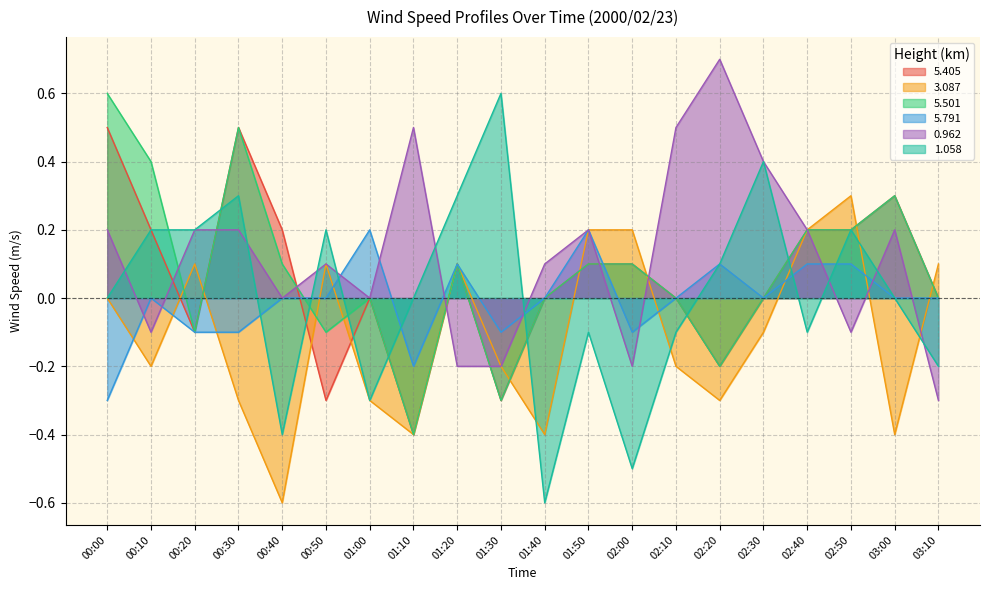

List the series in order of their peak value, lowest first.

5.791, 3.087, 5.405, 5.501, 1.058, 0.962